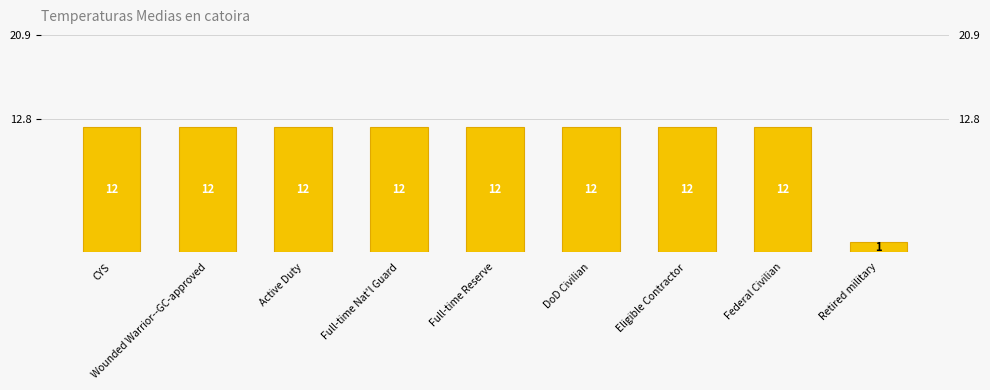

Is it true that the value at Full-time Nat'l Guard is 3?

False